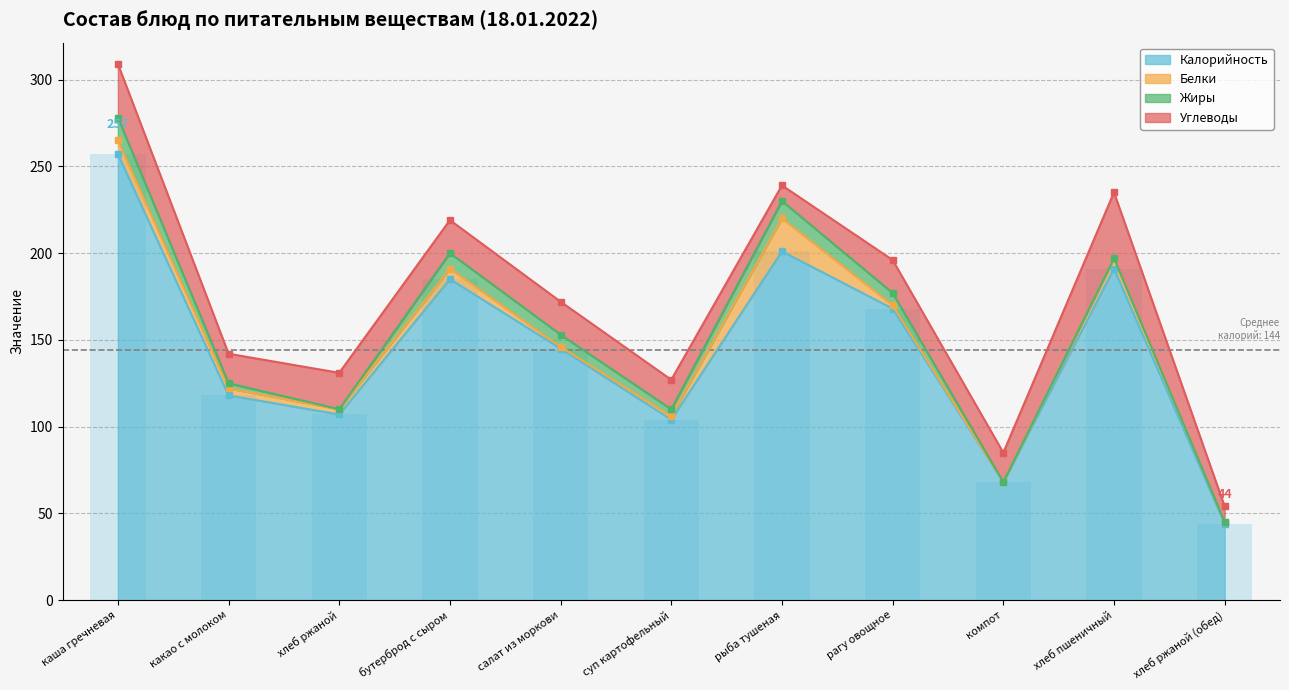

What is the approximate value of Белки at хлеб пшеничный?

6